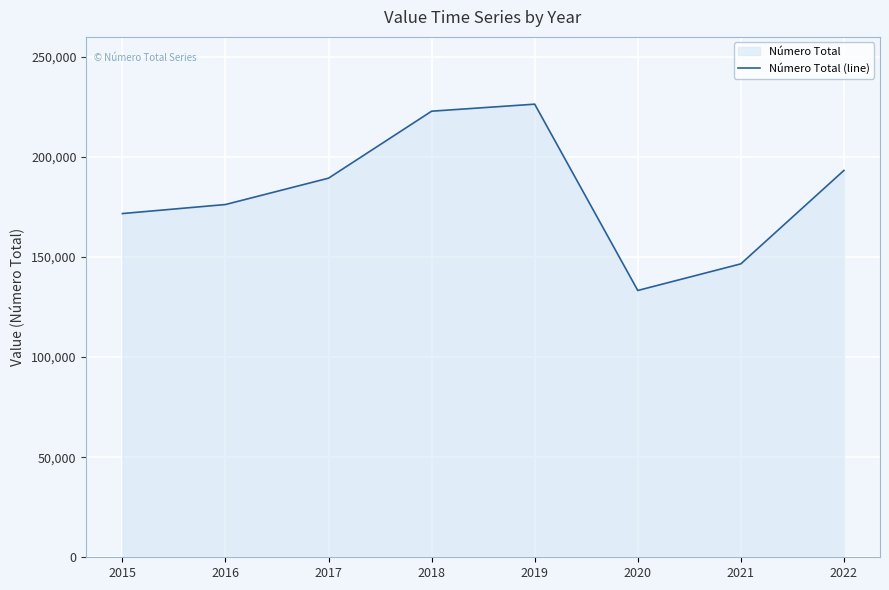

What is the change in value from 2016 to 2022?

+17043